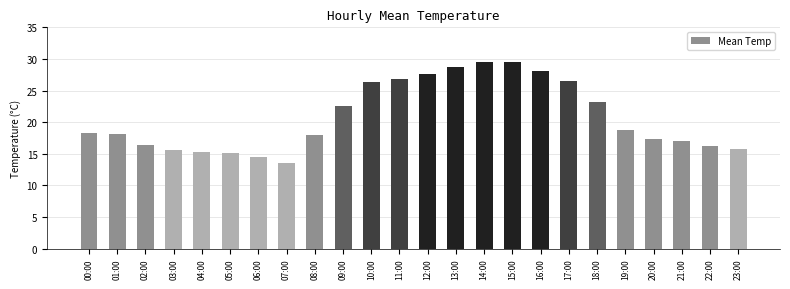

Between 00:00 and 19:00, which is larger?

19:00